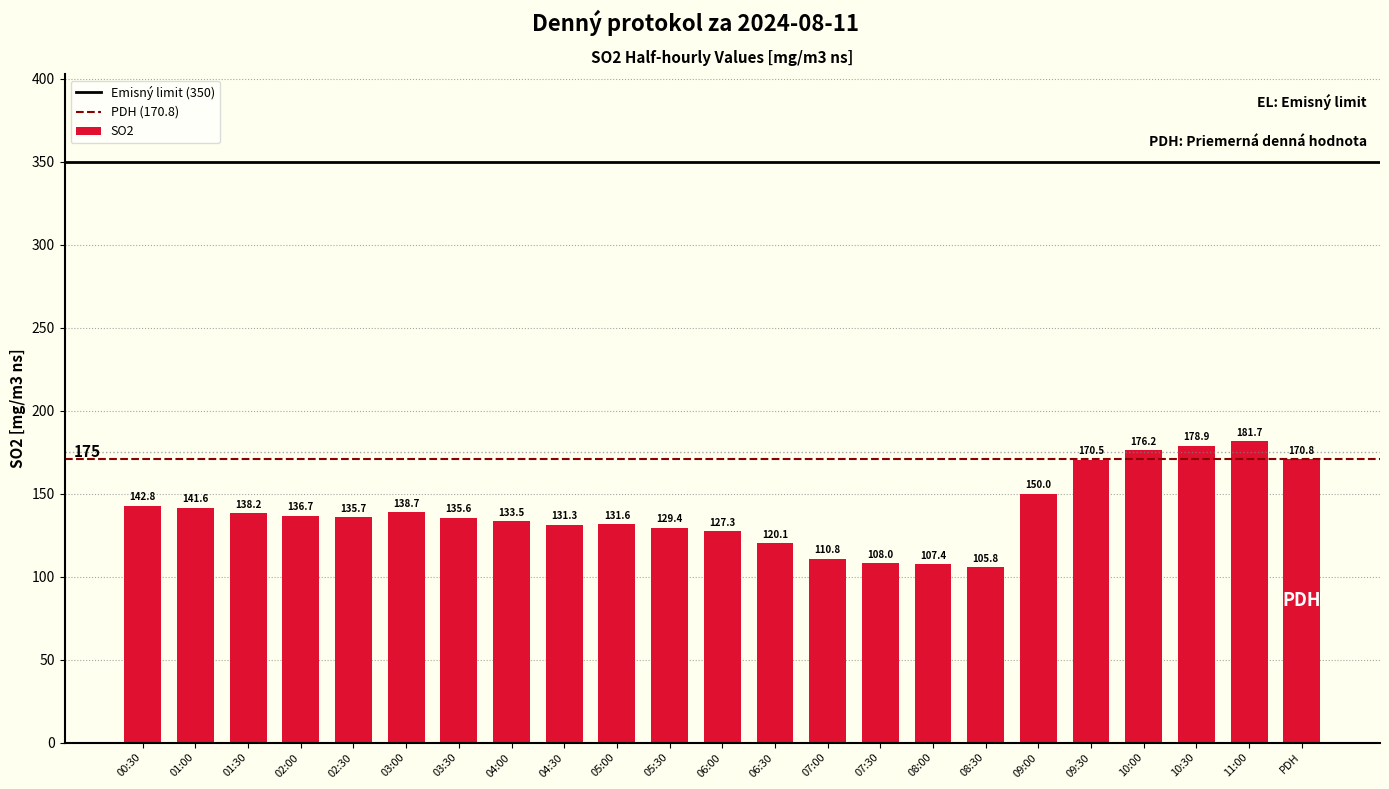

What is the ratio of the value at 04:30 to the value at 08:00?

1.2